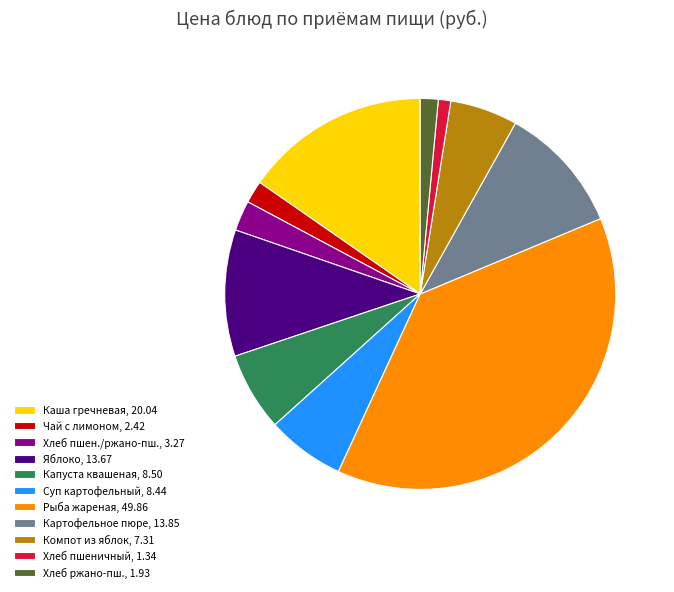

Count the number of slices in the pie.

11